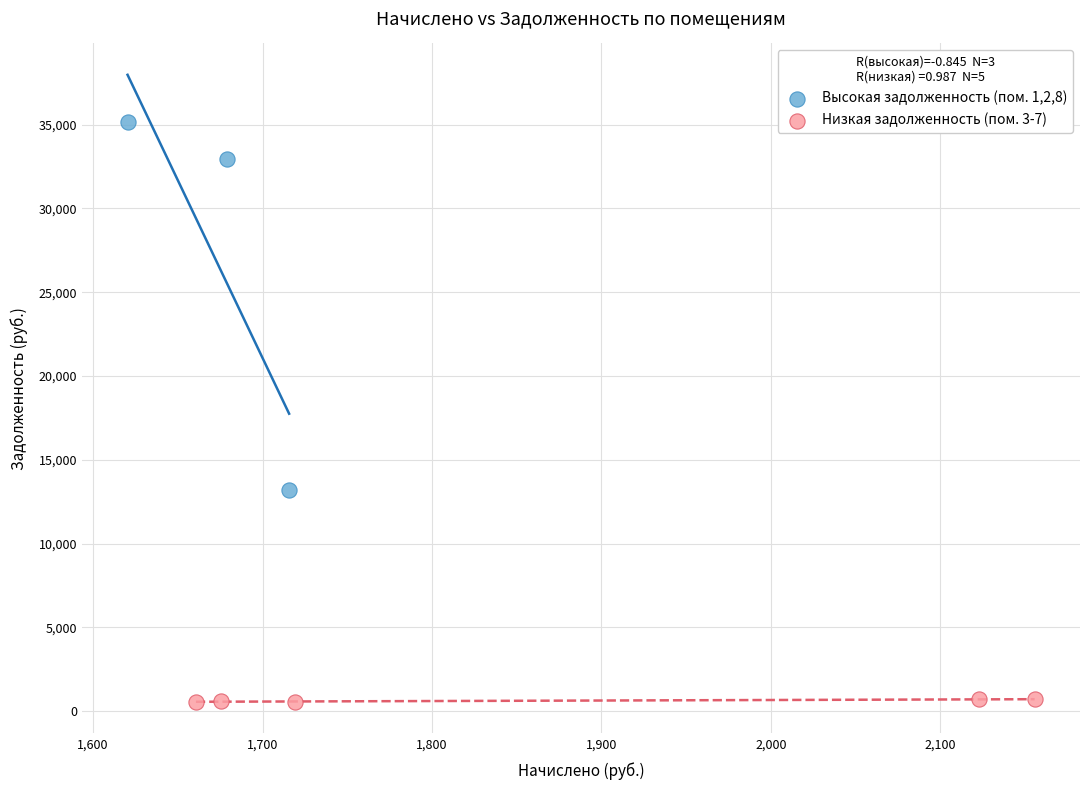

Which series contains the lowest Y value?

Низкая задолженность (пом. 3-7)